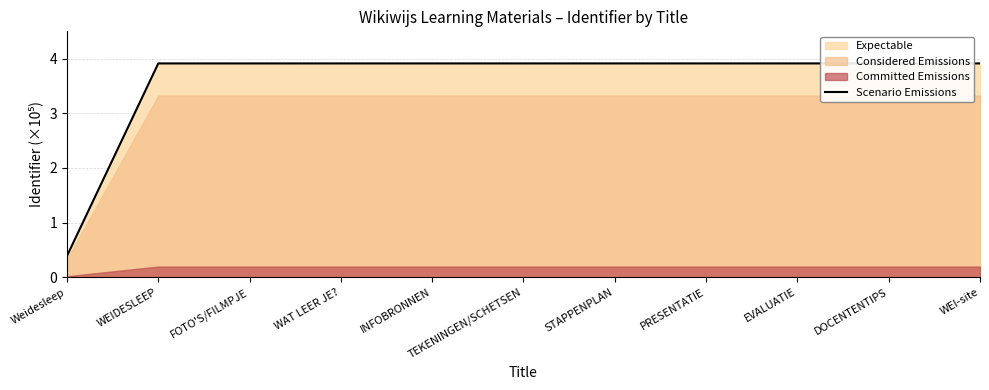

Between EVALUATIE and INFOBRONNEN, which is larger?

EVALUATIE